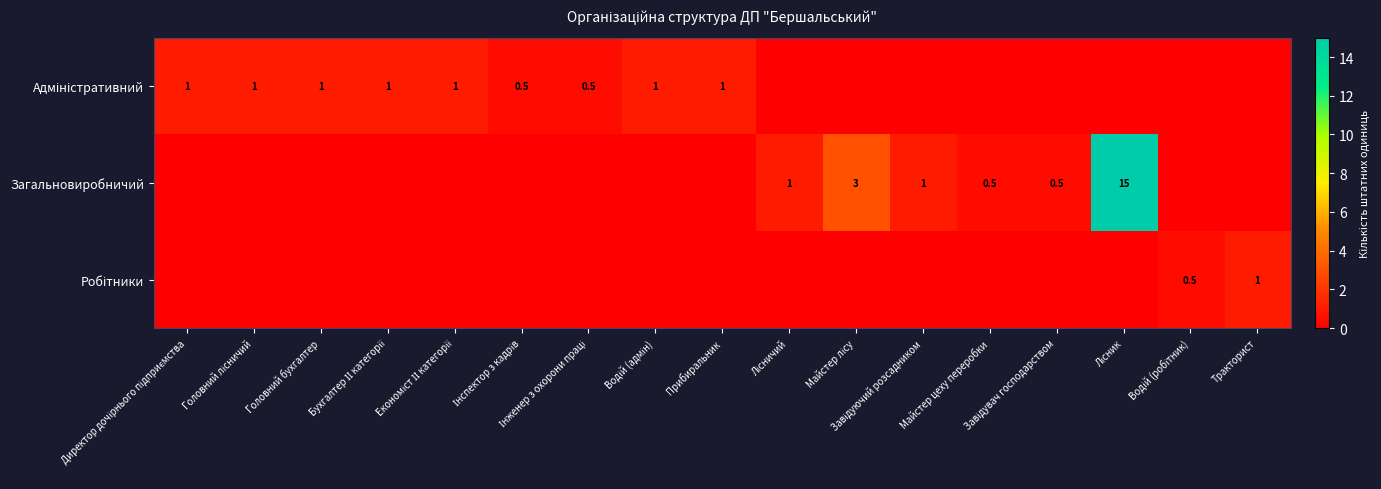

Is the value of Робітники at Завідувач господарством greater than the value of Загальновиробничий at Головний бухгалтер?

No